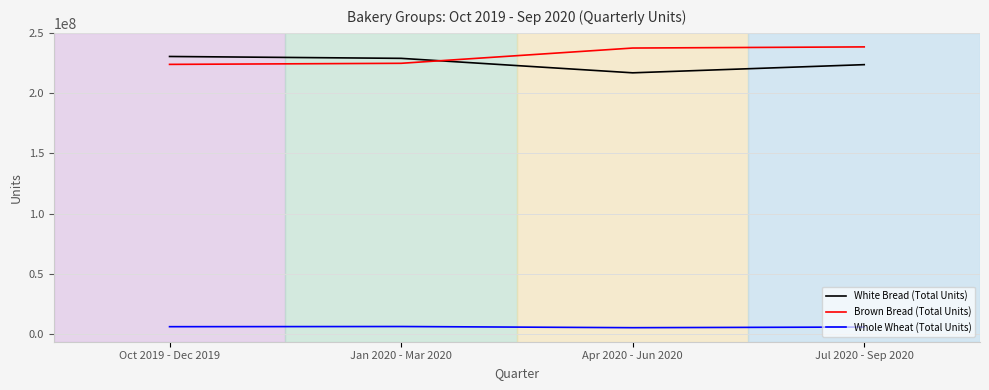

What is the difference between the highest and lowest values at Oct 2019 - Dec 2019?

224229575